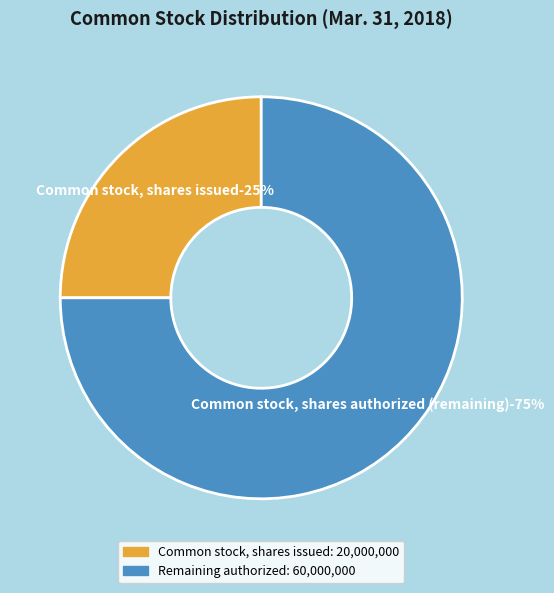

Does any single category account for the majority?

Yes